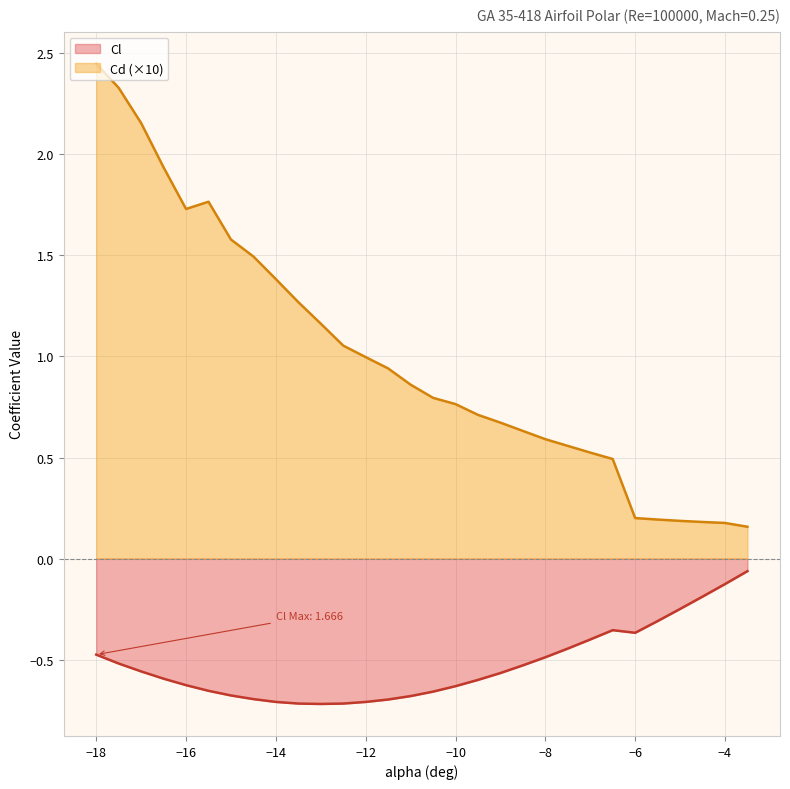

Which series has the largest range (max minus min)?

Cd (×10)